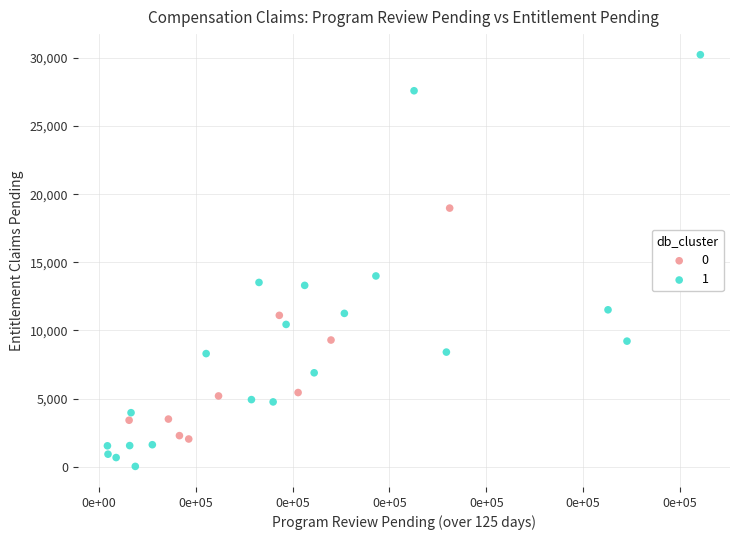

What are all the series names shown in the legend?

0, 1